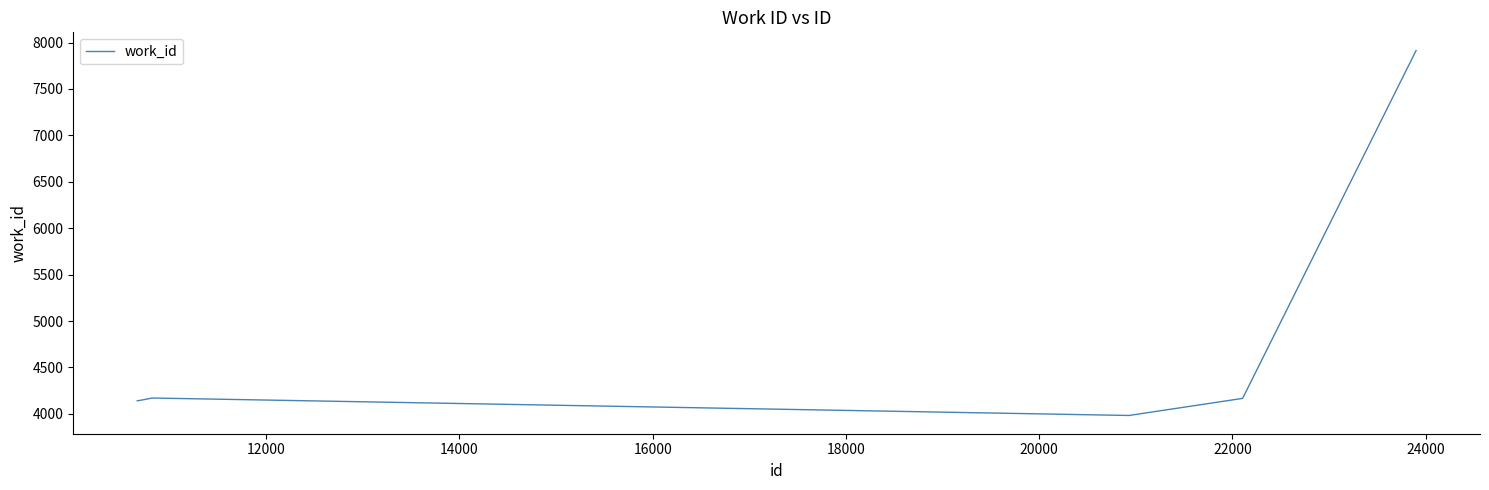

What is the difference between the maximum and minimum values?

3930